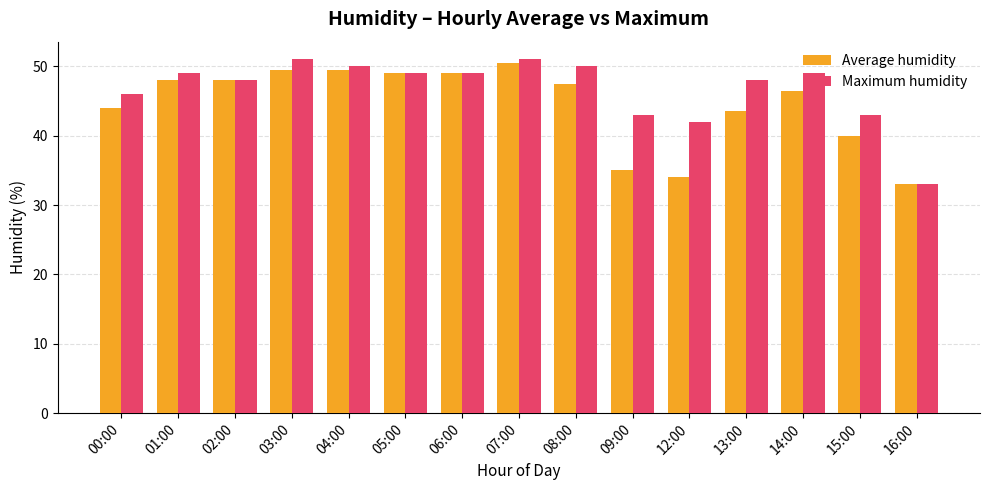

Which series changed the most between 13:00 and 16:00?

Maximum humidity